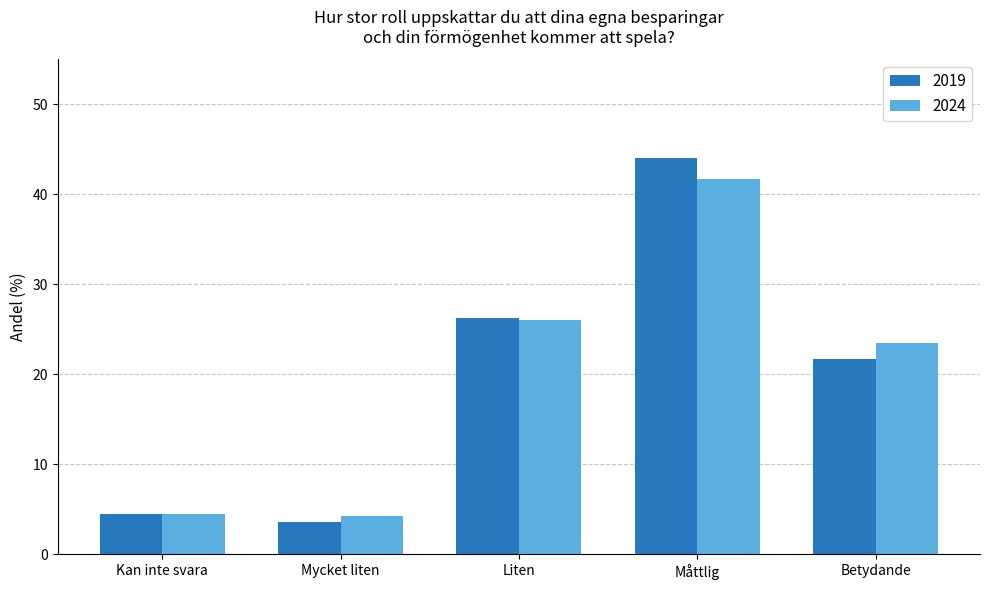

True or false: 2024 has a value of 41.7 at Måttlig.

True